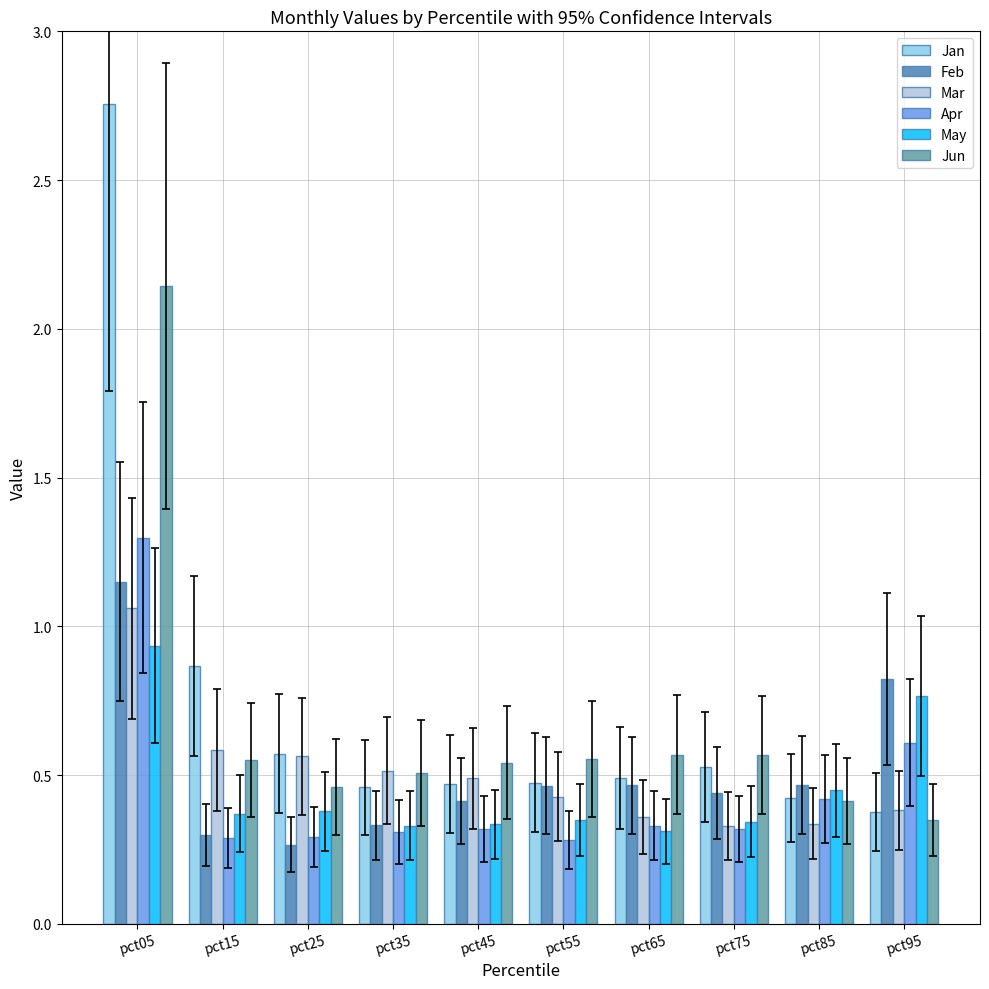

Which series has the largest total across all categories?

Jan